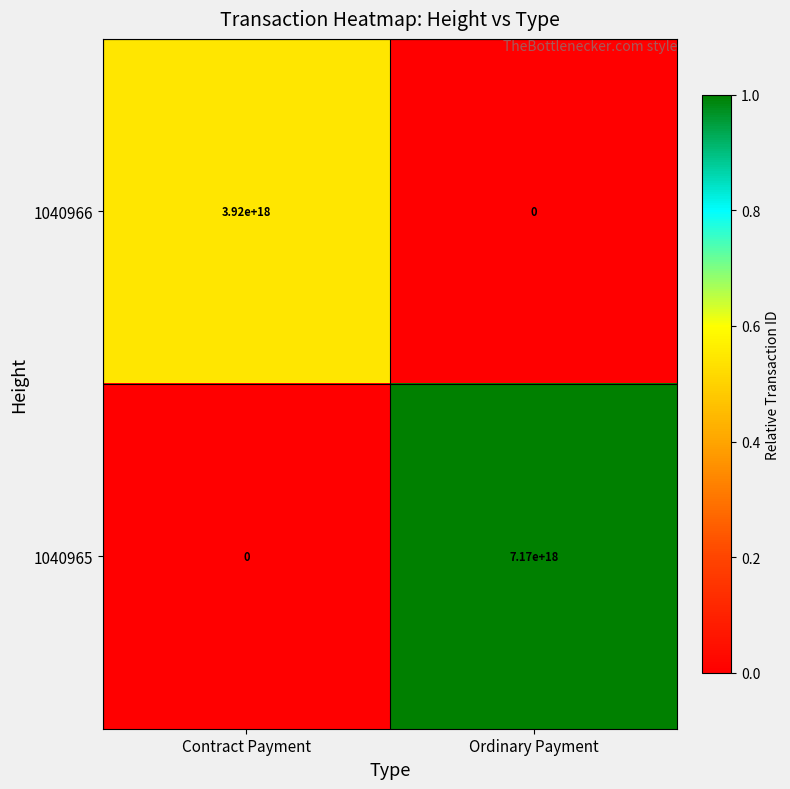

List the series in order of their overall mean, lowest first.

1040966, 1040965